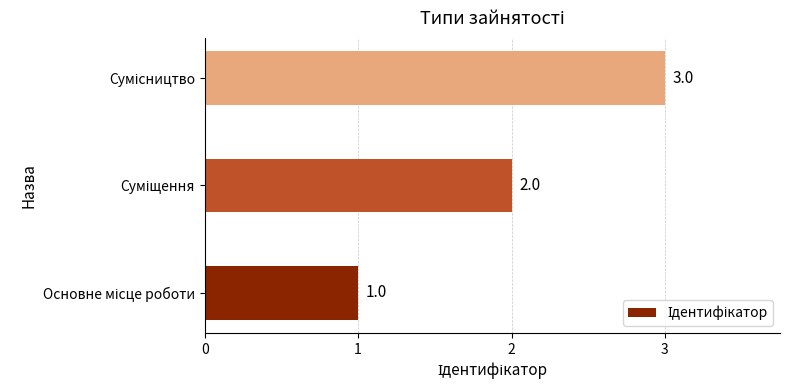

How many values are between 1 and 3?

3